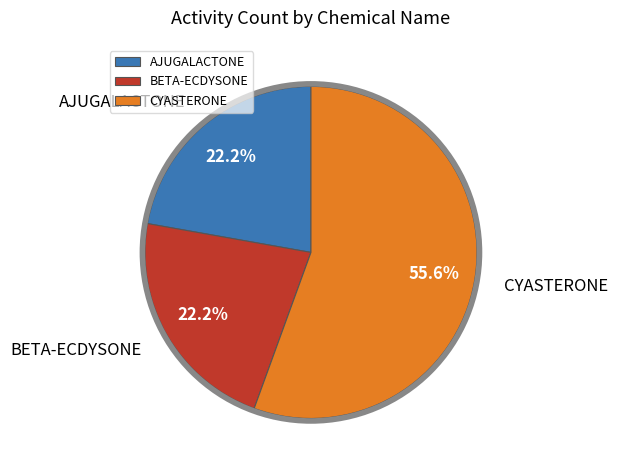

Count the number of slices in the pie.

3